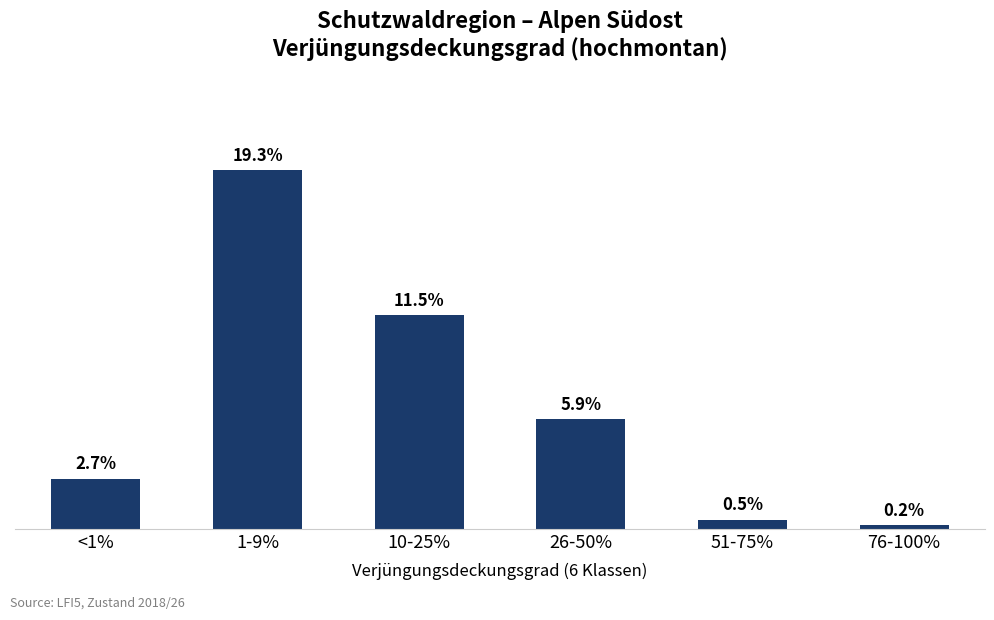

Which category has the lowest value across all series?

76-100%